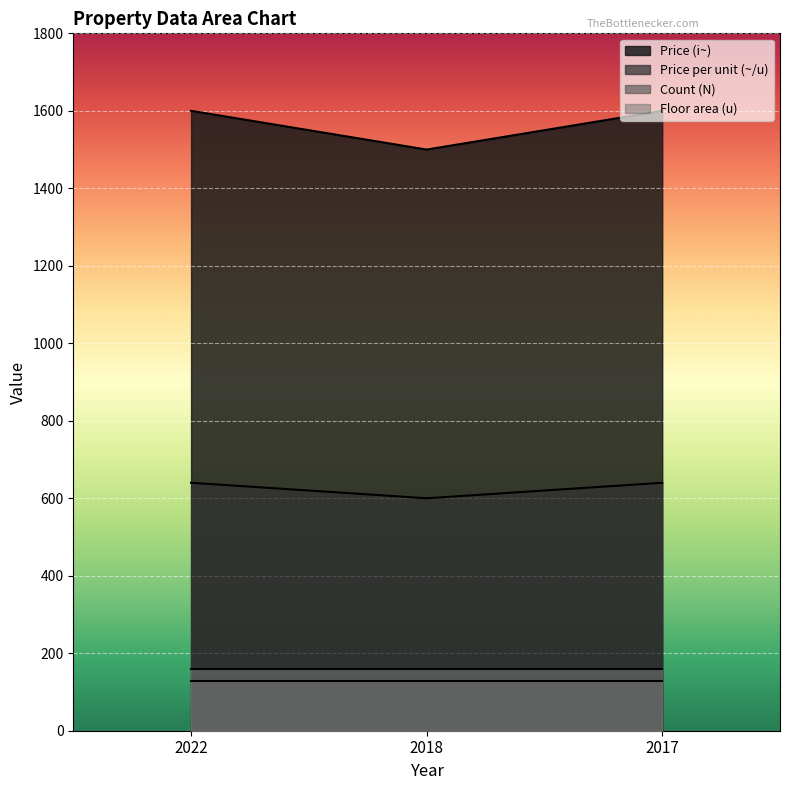

The value of Price per unit (~/u) at 2018 is 791. True or false?

False